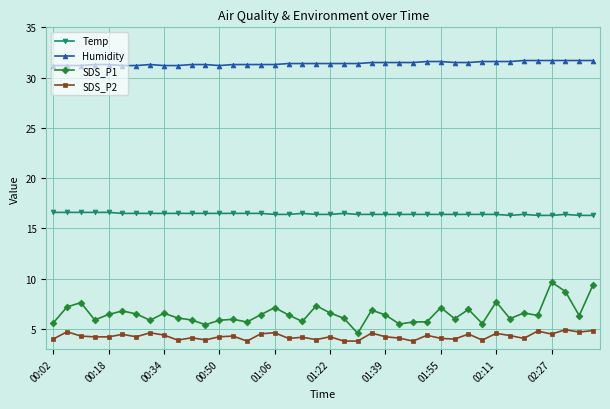

How many distinct data groups are displayed?

4